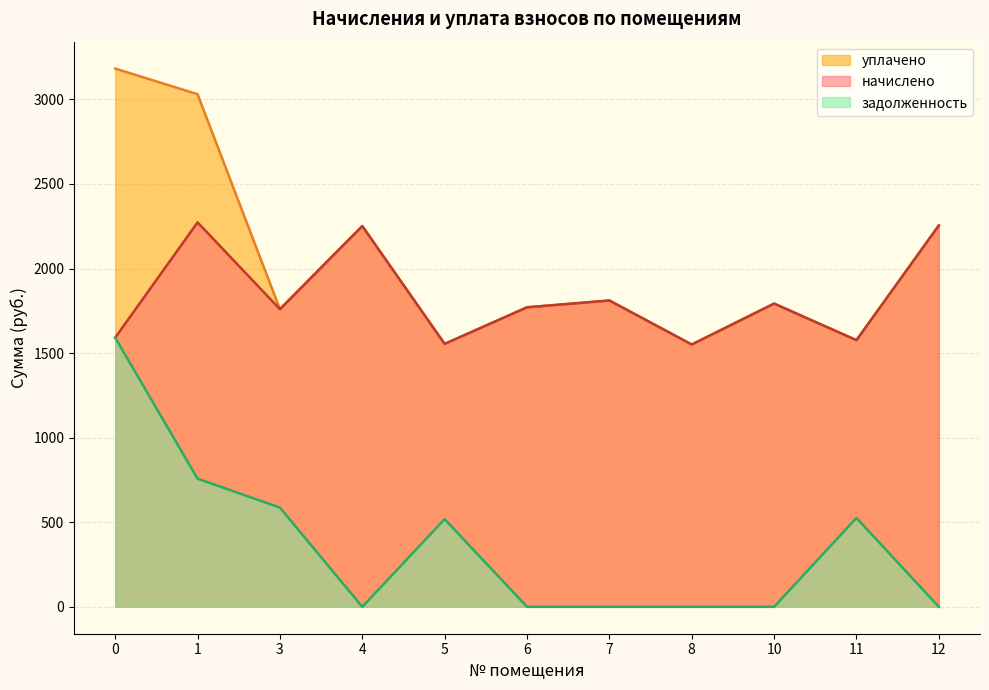

At which category does уплачено reach its first local valley?

3